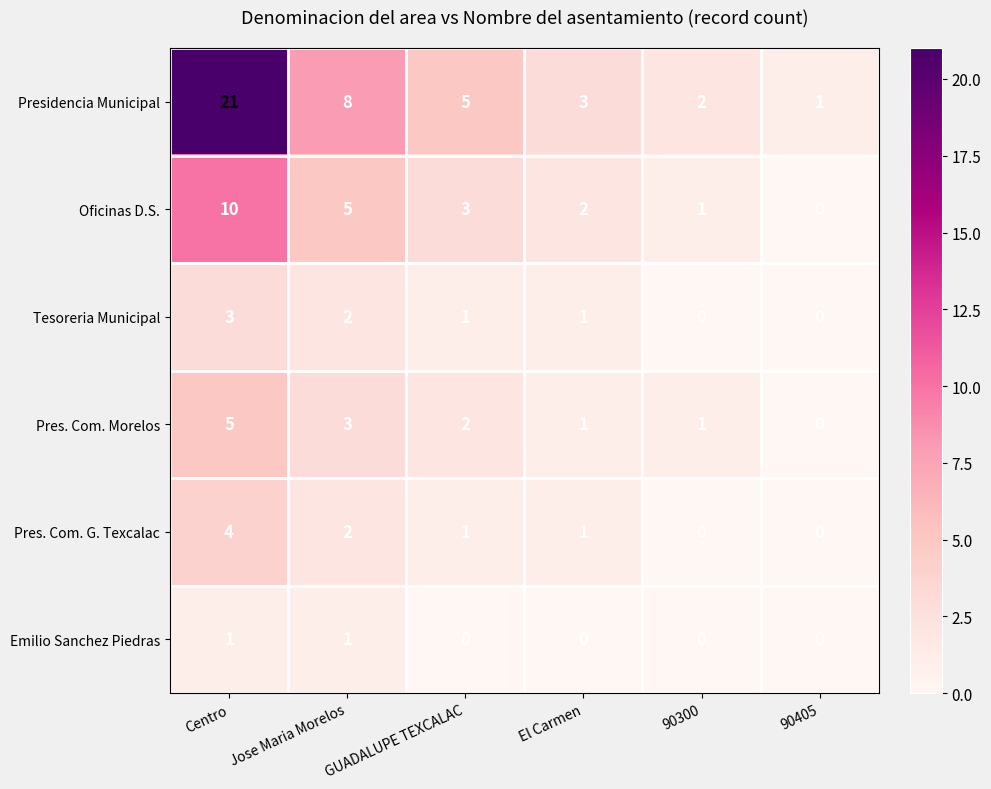

List the series in order of their peak value, highest first.

Presidencia Municipal, Oficinas D.S., Pres. Com. Morelos, Pres. Com. G. Texcalac, Tesoreria Municipal, Emilio Sanchez Piedras